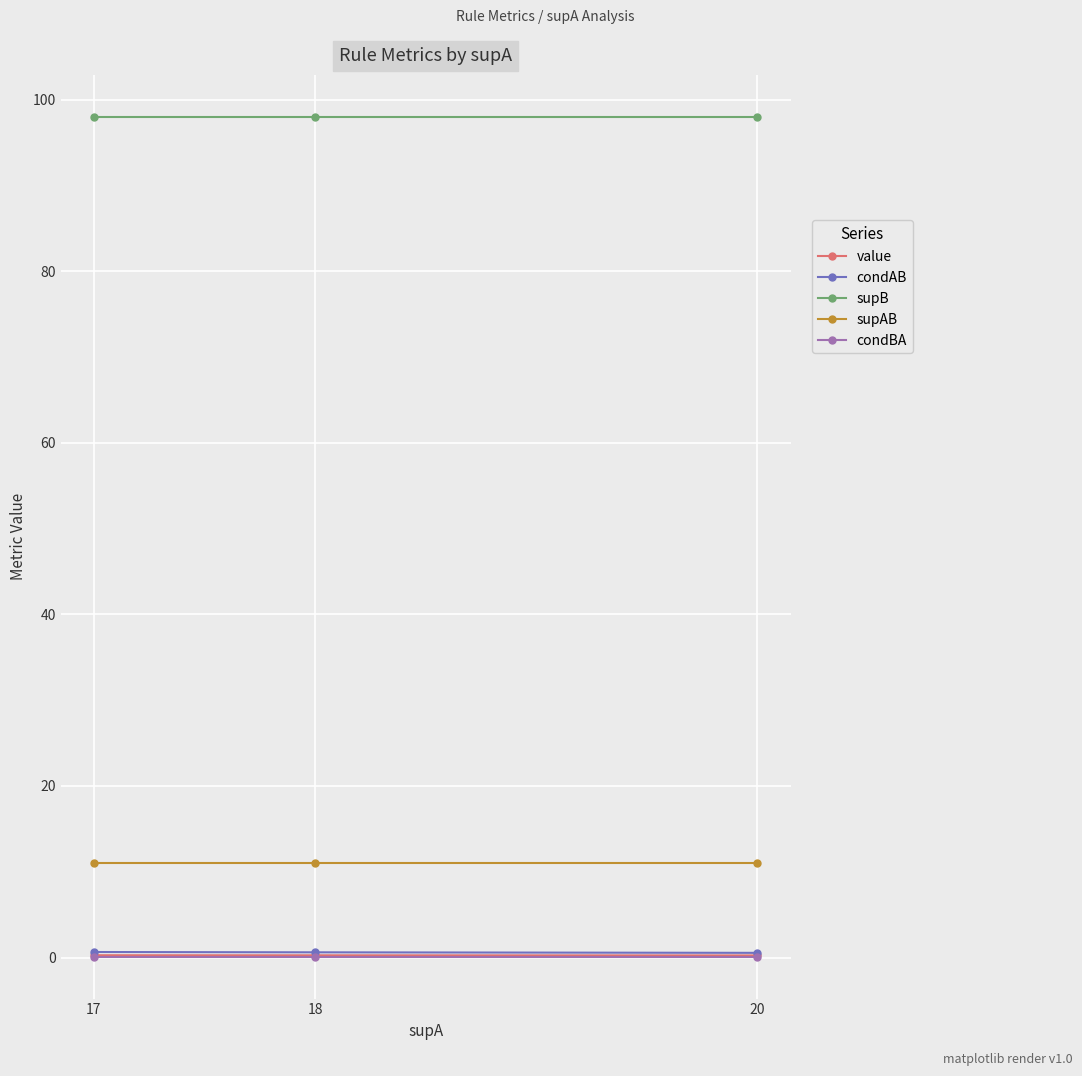

The value of condBA at 18 is 0.1. True or false?

True